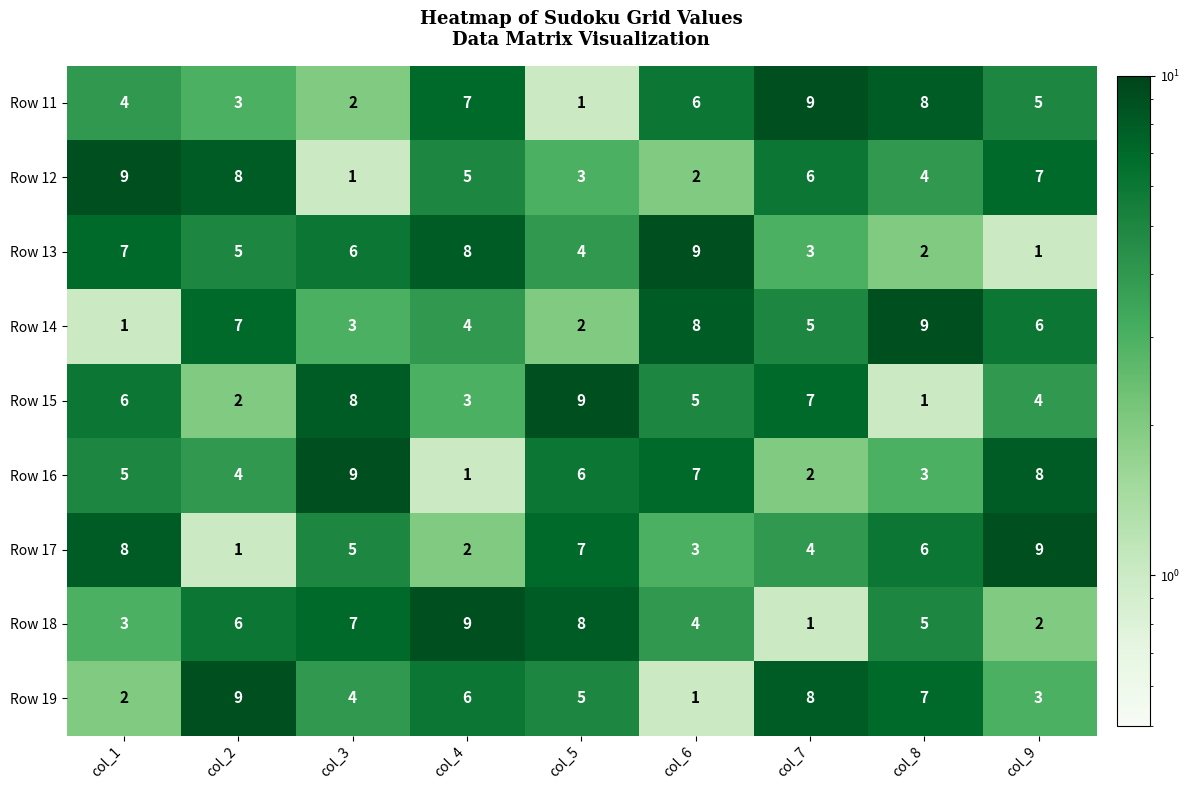

Which category has the lowest value in the Row 16 series?

col_4